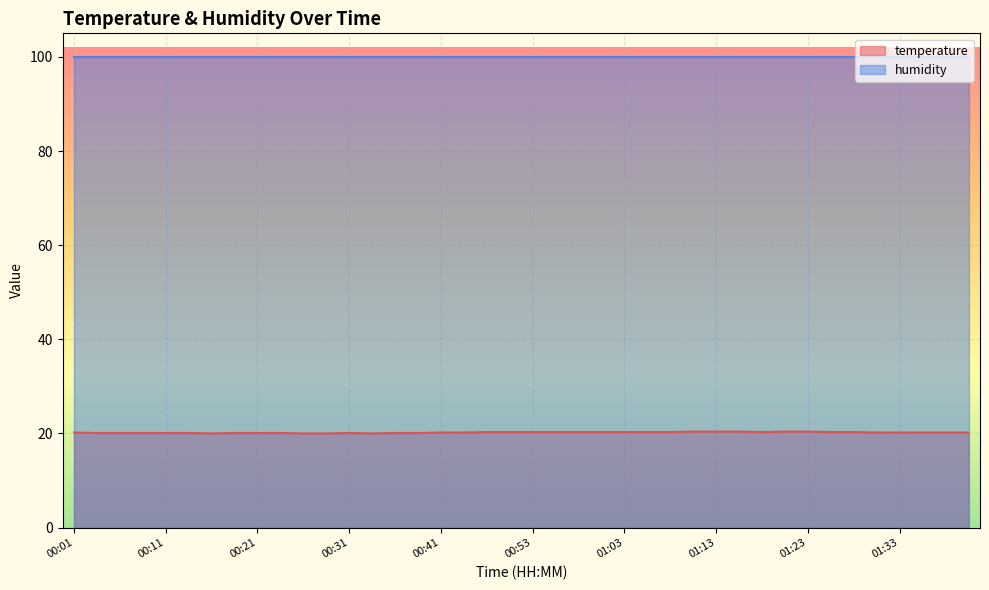

Does the chart display data point markers on the line(s)?

No